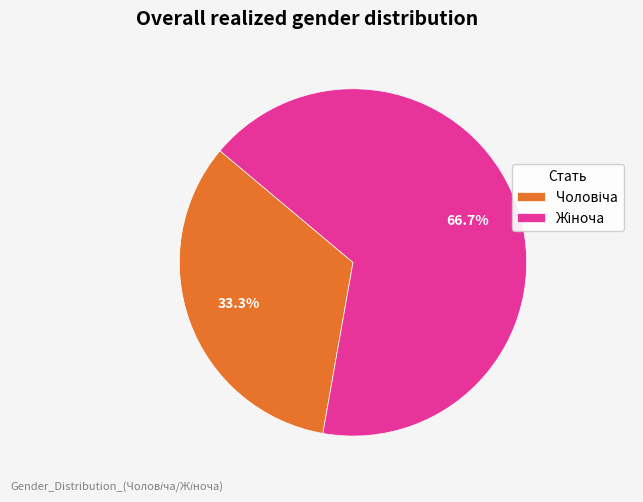

Does any single category account for the majority?

Yes